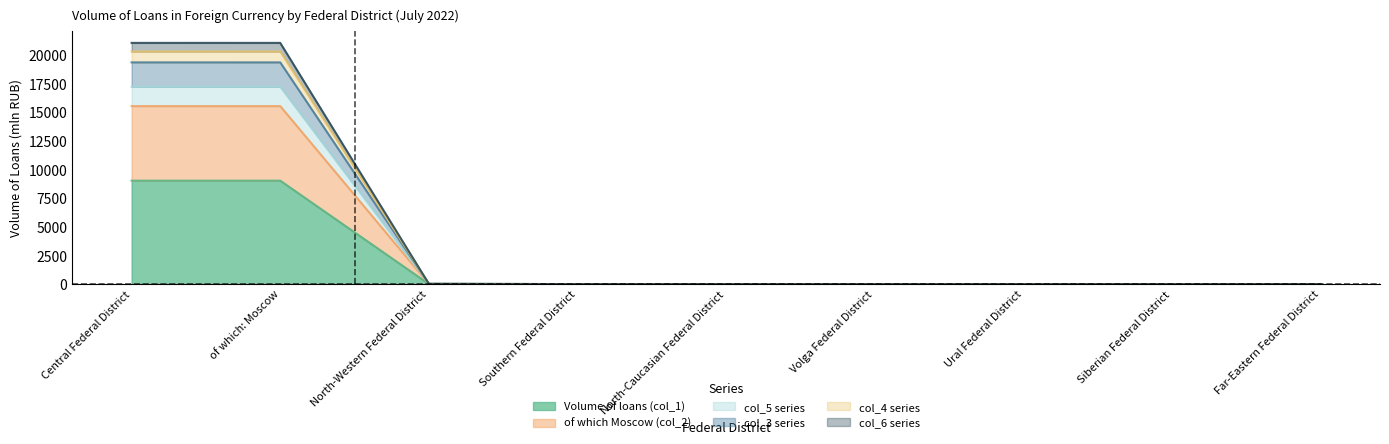

What is the label of the 1st point from the left?

Central Federal District